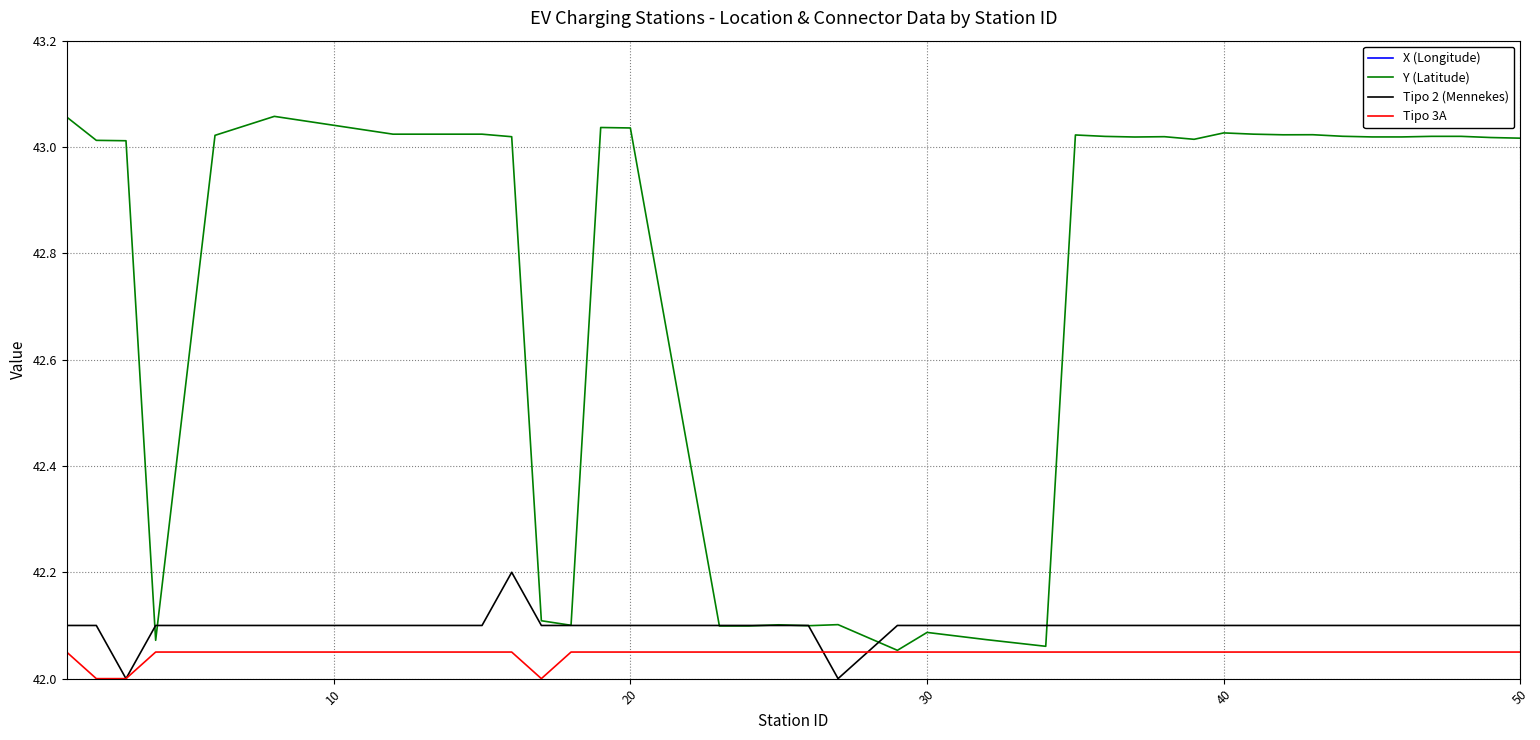

What is the highest value of the Tipo 2 (Mennekes) series?

42.2